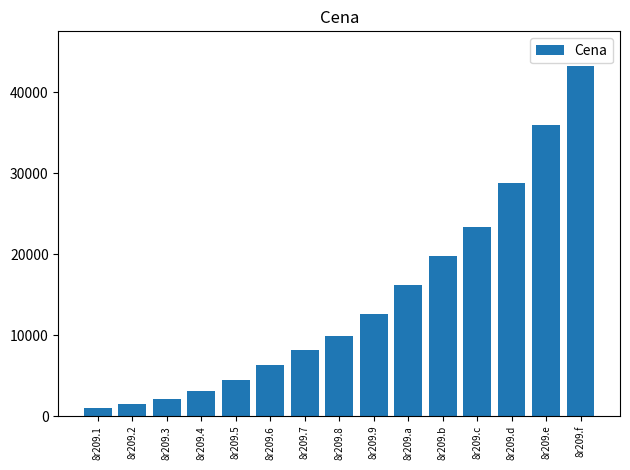

What is the difference between the values at 8r209.1 and 8r209.b?

18810